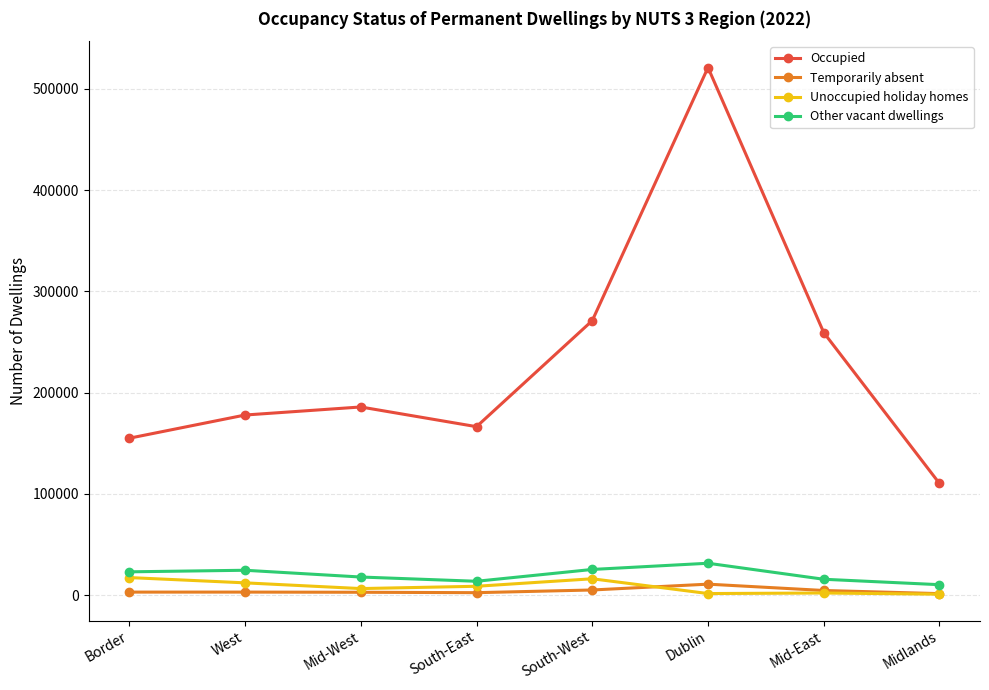

What are all the series names shown in the legend?

Occupied, Temporarily absent, Unoccupied holiday homes, Other vacant dwellings